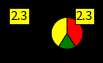

Is there any slice that represents more than half of the pie?

No